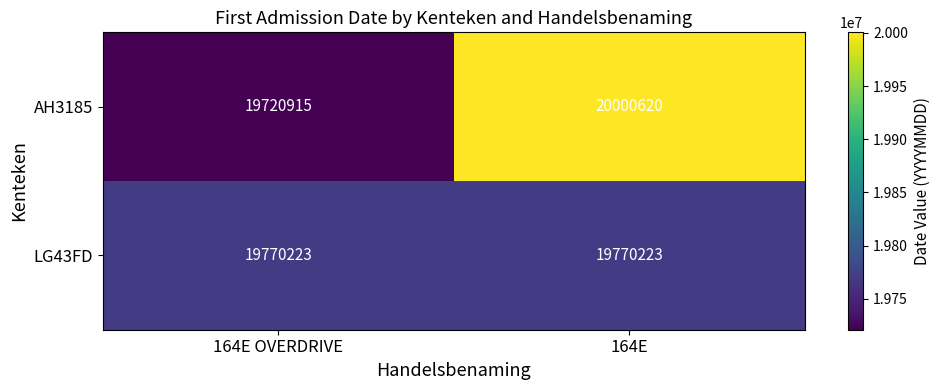

How many series are shown in this chart?

2